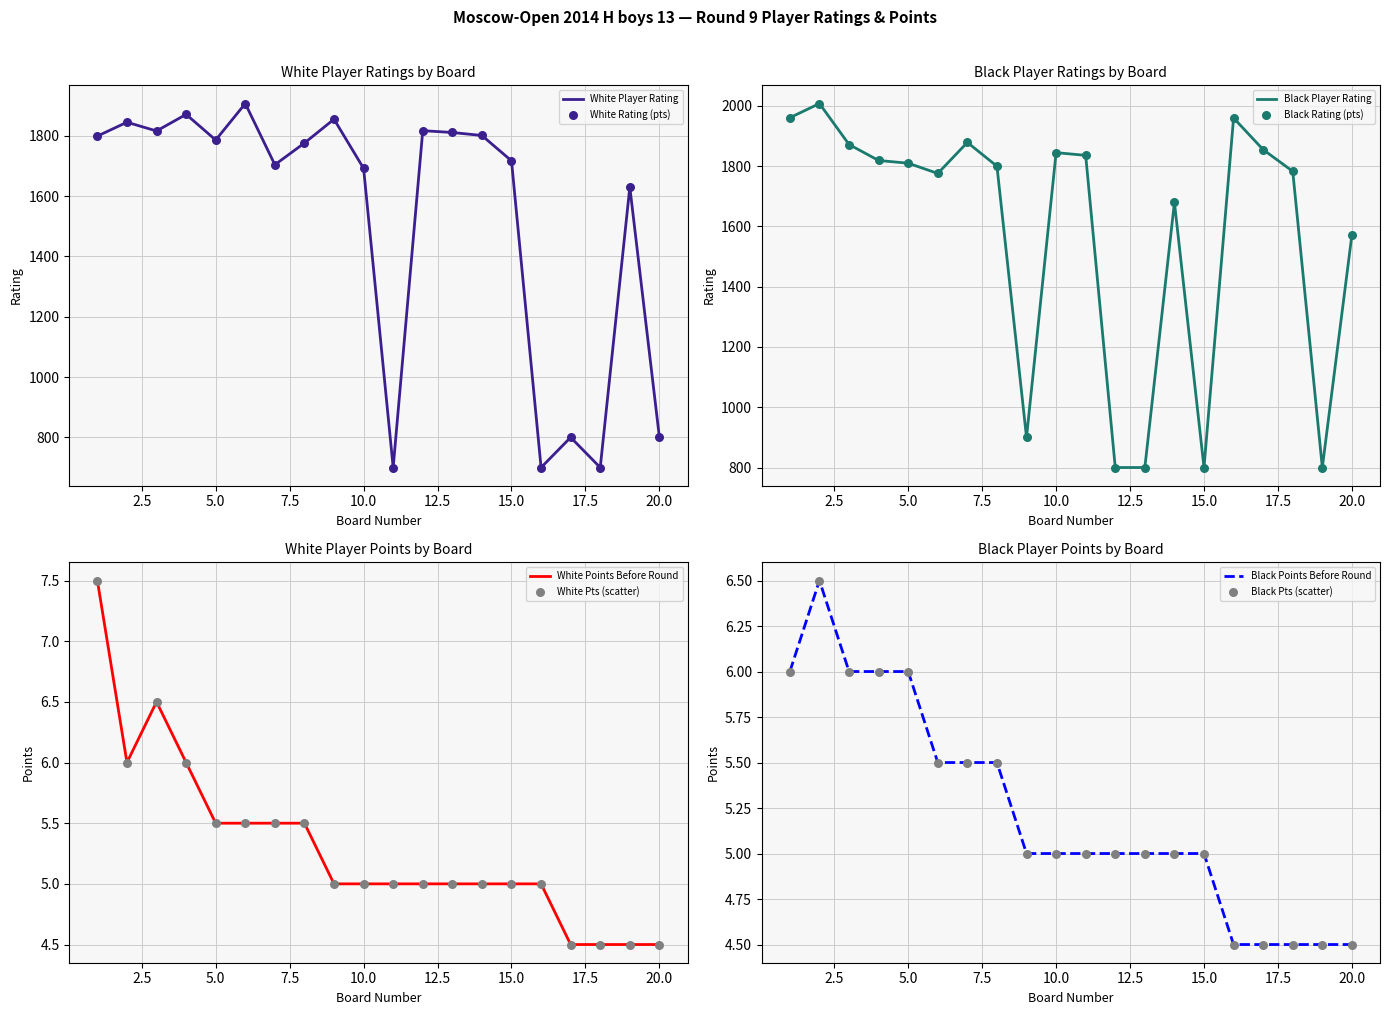

What is the total value across all series at 1?

3773.5